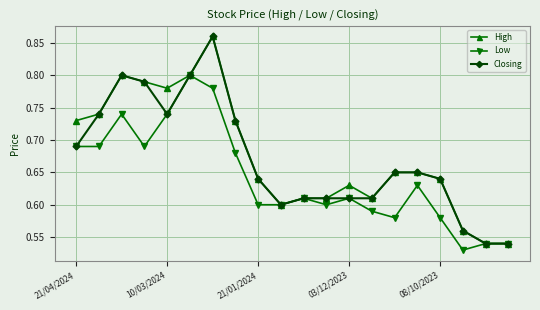

True or false: High has more than 2 interior local peaks.

True